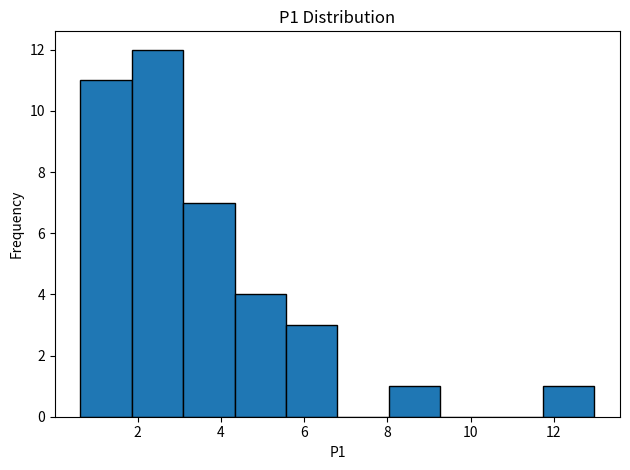

Reading left to right, list every bar in this chart as the range it spans on the x-axis followed by its height. Neither the bar edges nor the heights are printed on the chart, so give them approximately, as read against the axes.

0.6 to 1.8: 11
1.8 to 3.0: 12
3.0 to 4.4: 7
4.4 to 5.6: 4
5.6 to 6.8: 3
6.8 to 8.0: 0
8.0 to 9.2: 1
9.2 to 10.6: 0
10.6 to 11.8: 0
11.8 to 13.0: 1